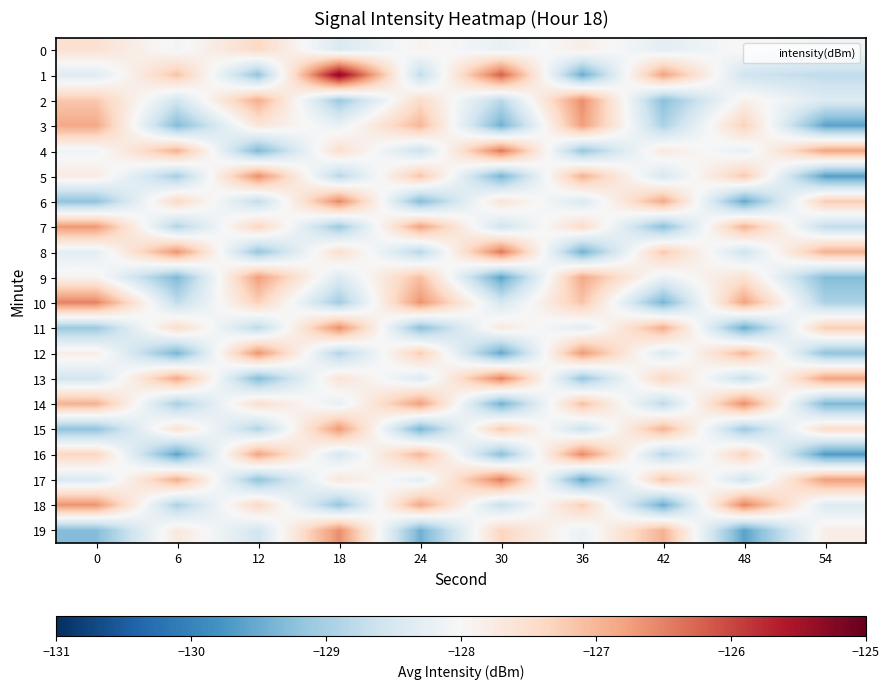

At which category is the sum across all series the highest?

36